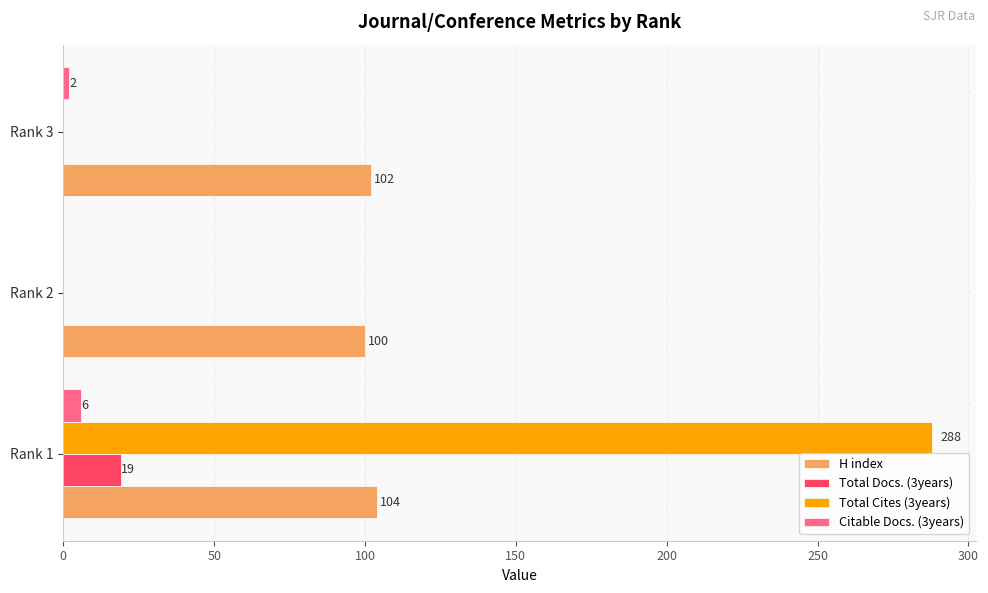

Which series changed the most between Rank 1 and Rank 2?

Total Cites (3years)